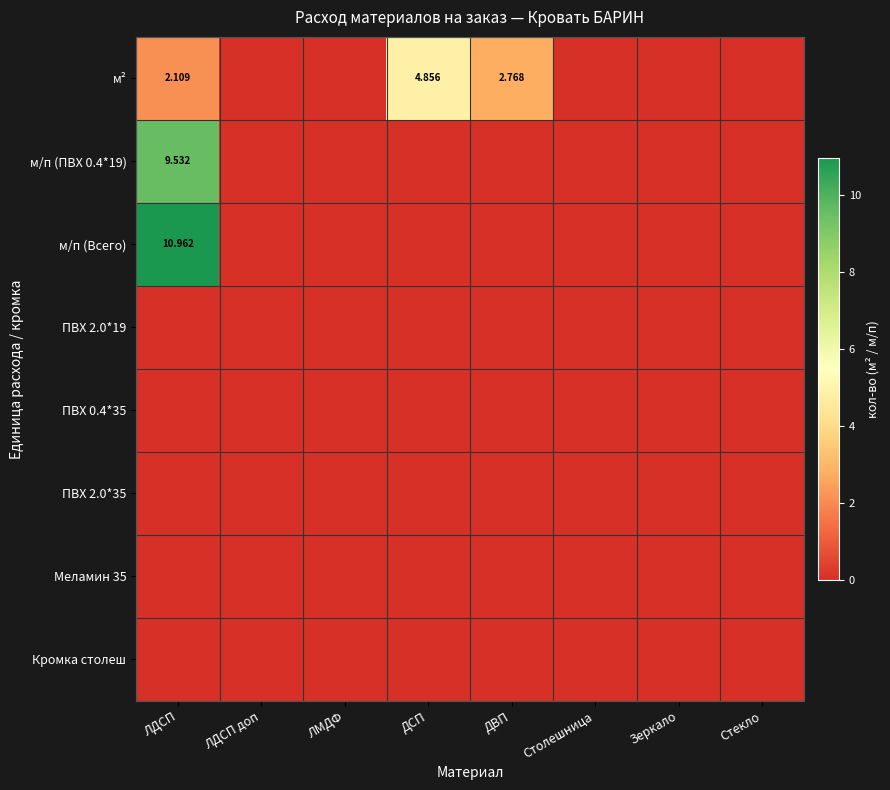

Rank the series by their maximum value, from highest to lowest.

м/п (Всего), м/п (ПВХ 0.4*19), м², ПВХ 2.0*19, ПВХ 0.4*35, ПВХ 2.0*35, Меламин 35, Кромка столеш